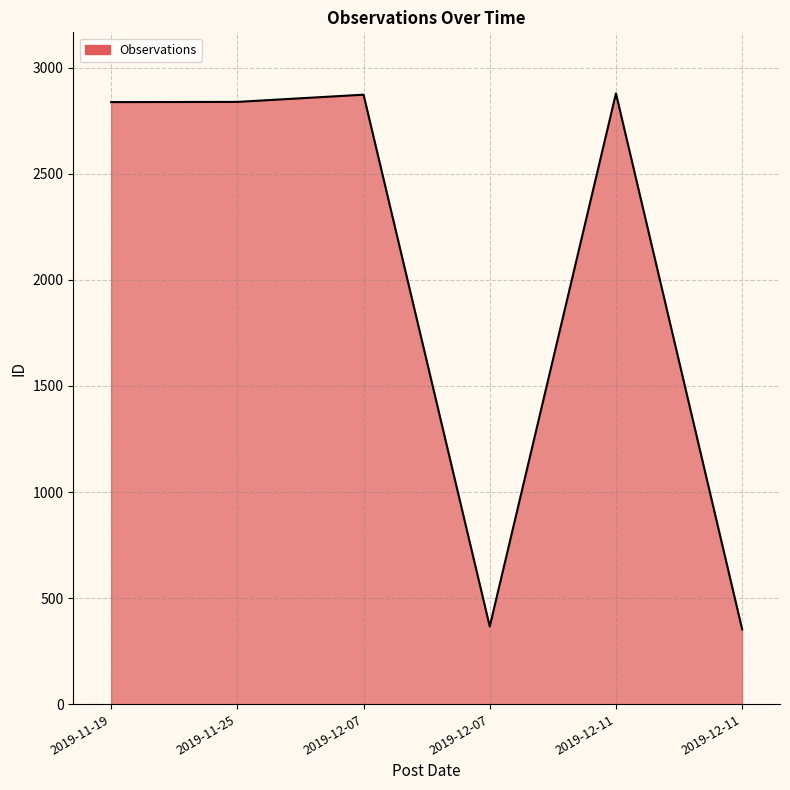

Is it true that the value at 2019-11-25 is 2839?

True